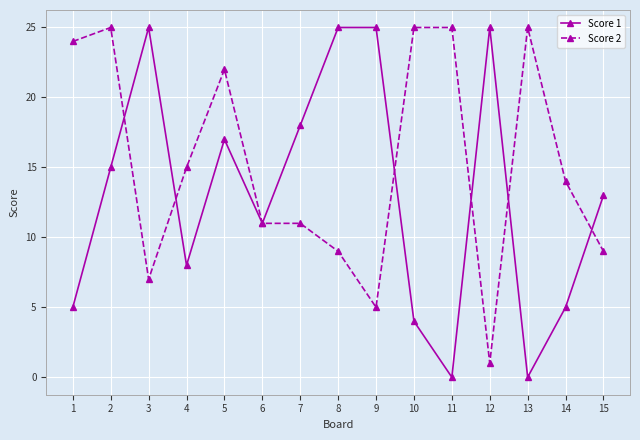

At which category does Score 1 reach its first local peak?

3